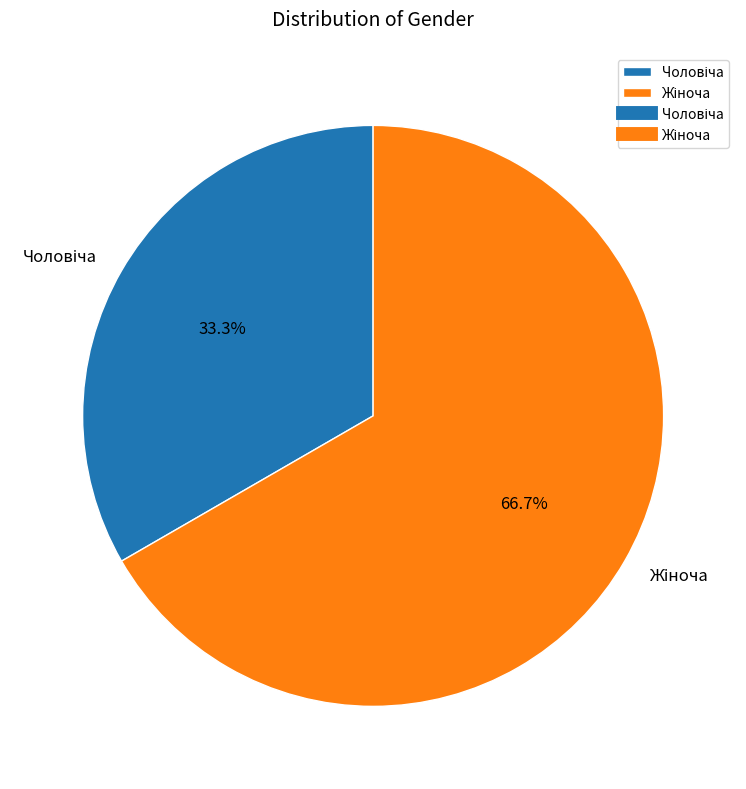

Does any single category account for the majority?

Yes